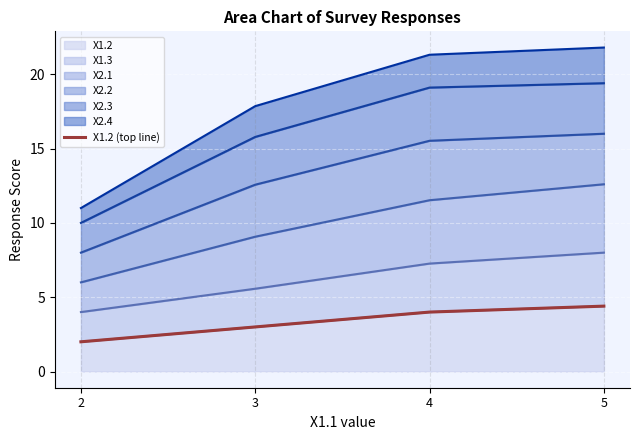

What is the difference between the maximum and minimum values?

2.4